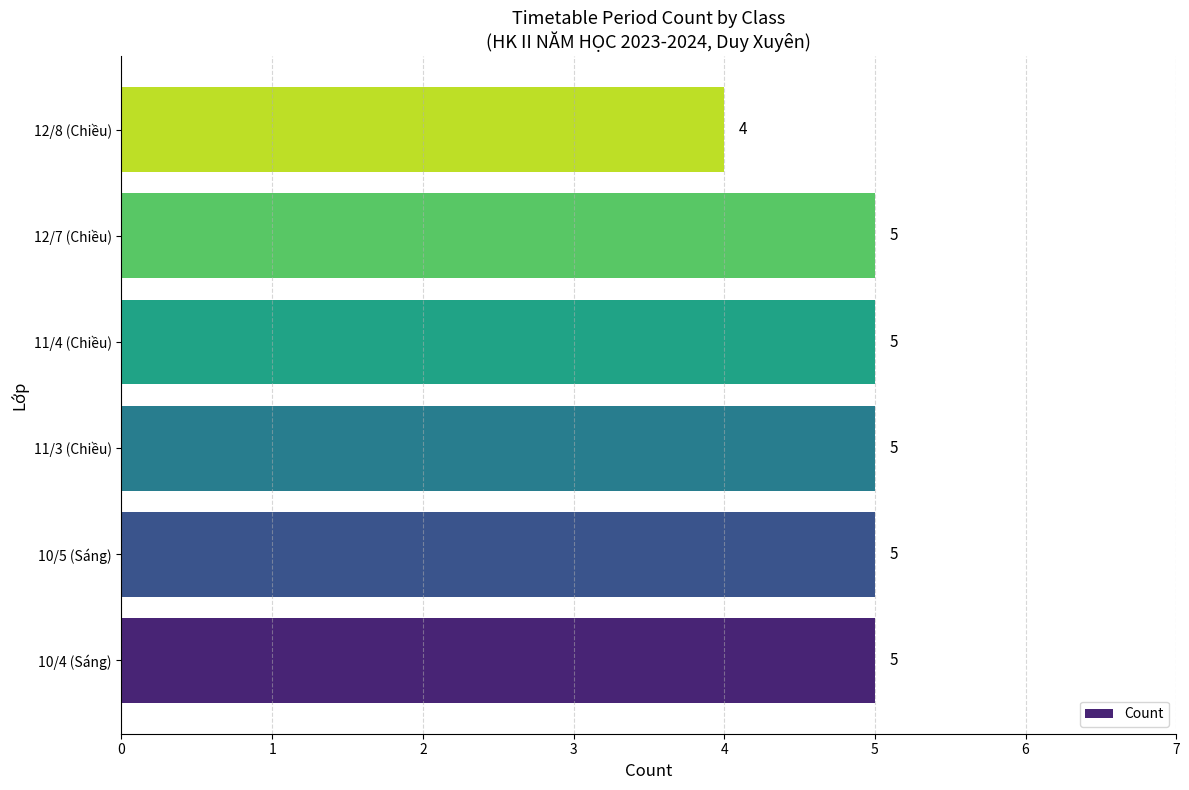

What is the sum of all values?

29